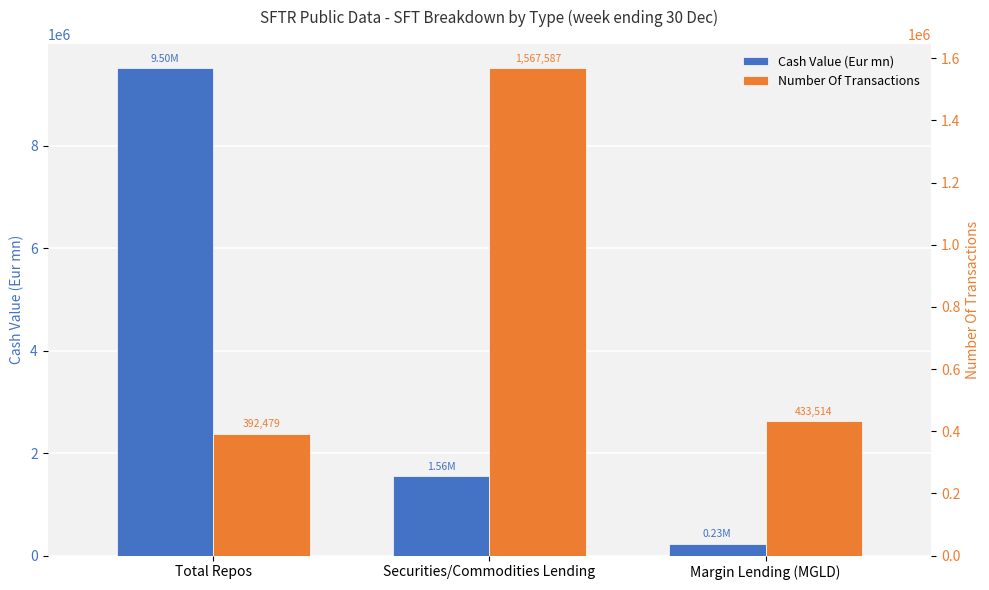

Reading left to right, what are all the values shown in this chart?

Cash Value (Eur mn): Total Repos=9504189.4	Securities/Commodities Lending=1555416.0	Margin Lending (MGLD)=233167.7
Number Of Transactions: Total Repos=392479.0	Securities/Commodities Lending=1567587.0	Margin Lending (MGLD)=433514.0